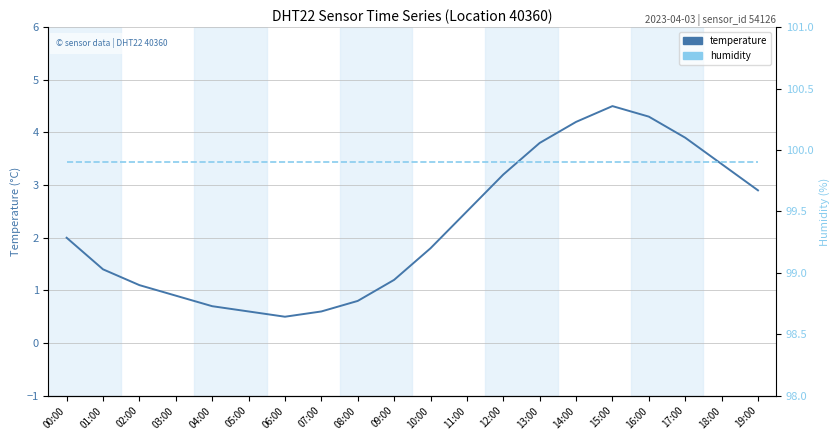

Is this an area chart (filled region under the line)?

No